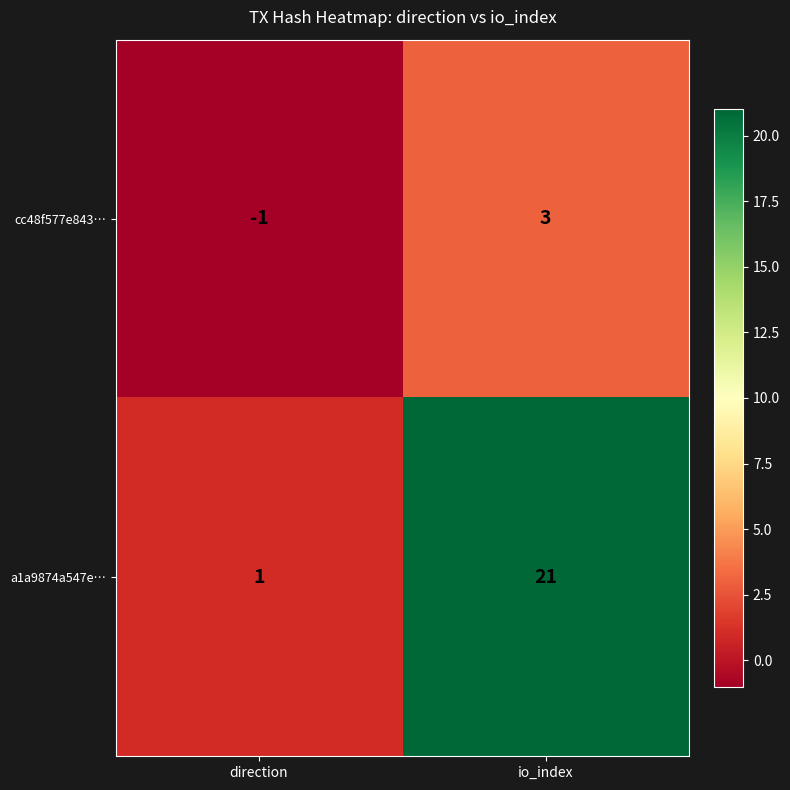

Rank the series at io_index from highest to lowest value.

a1a9874a547e…, cc48f577e843…